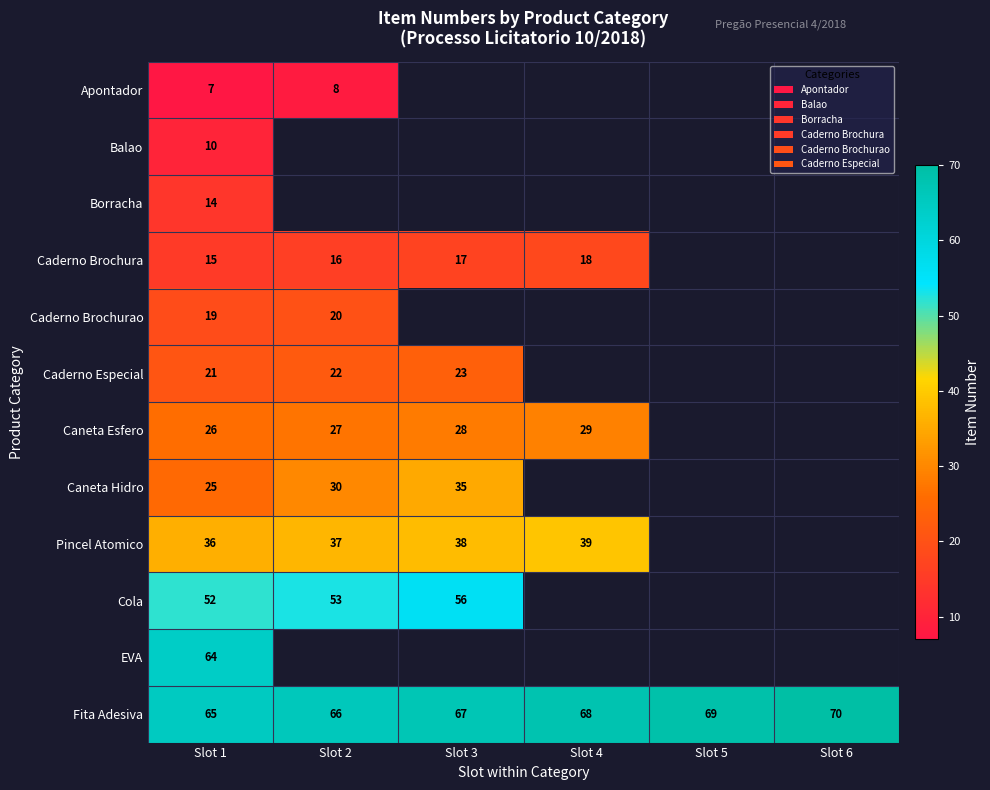

At which category does the chart reach its minimum across all series?

Slot 1